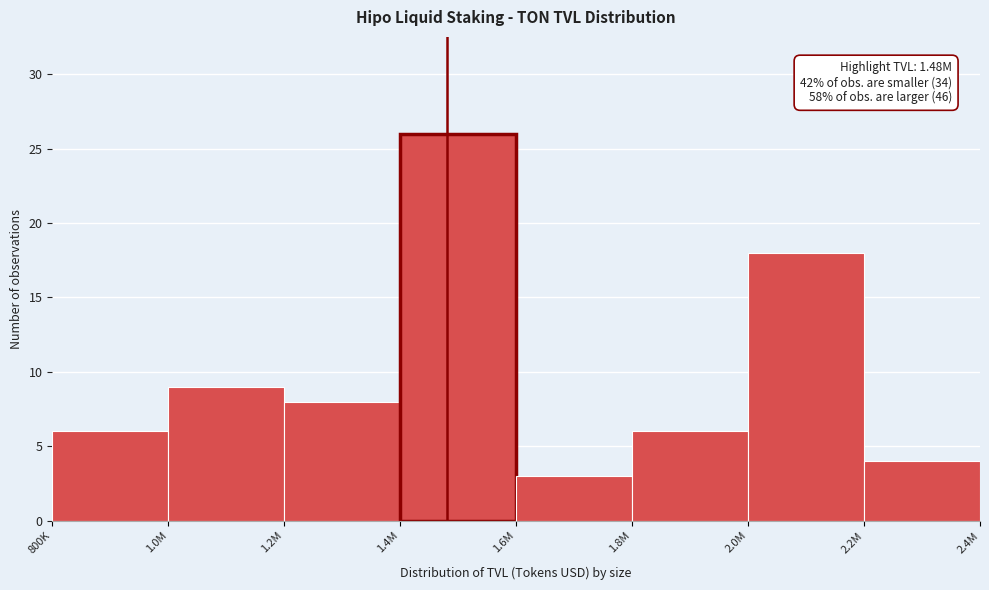

Reading left to right, what are all the values shown in this chart?

800K=6	1.0M=9	1.2M=8	1.4M=26	1.6M=3	1.8M=6	2.0M=18	2.2M=4